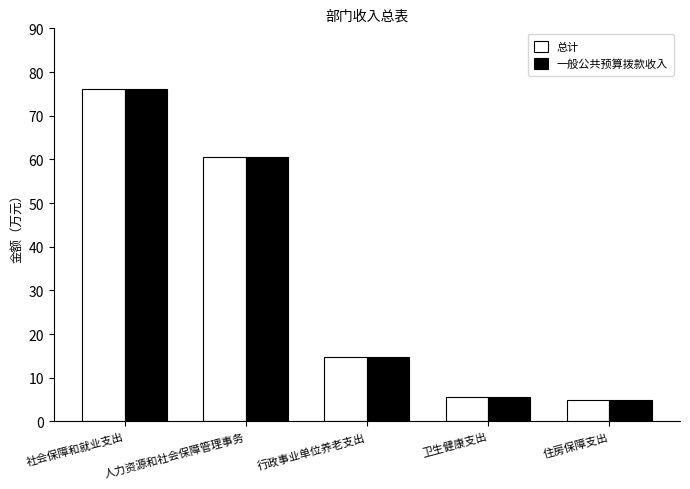

How many groups of bars are there?

5